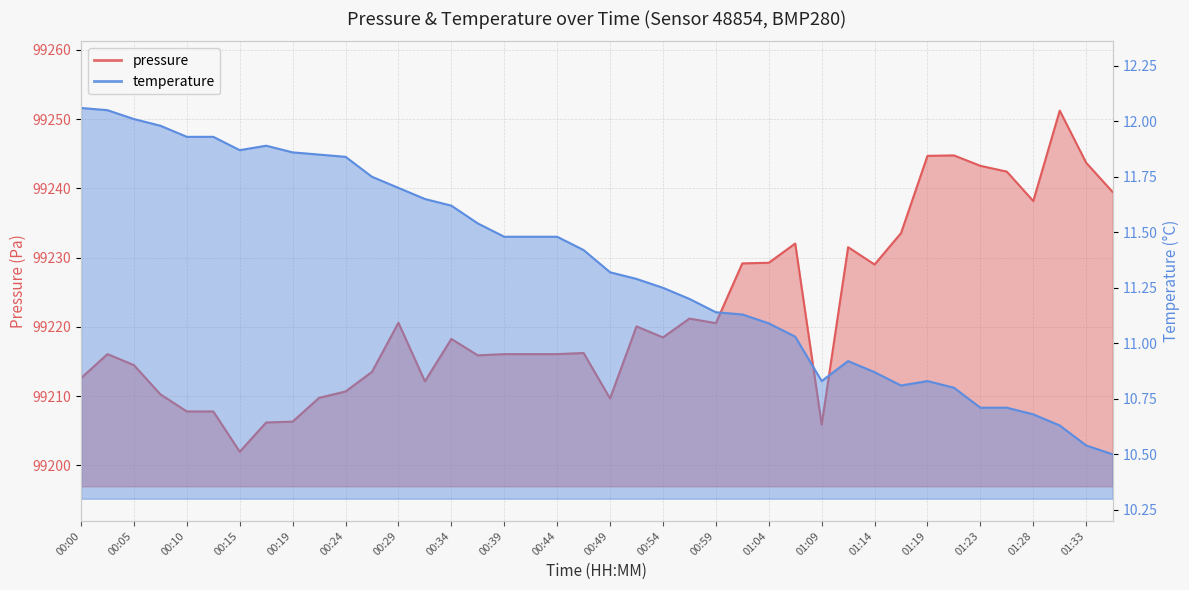

True or false: pressure and temperature cross at least once.

False